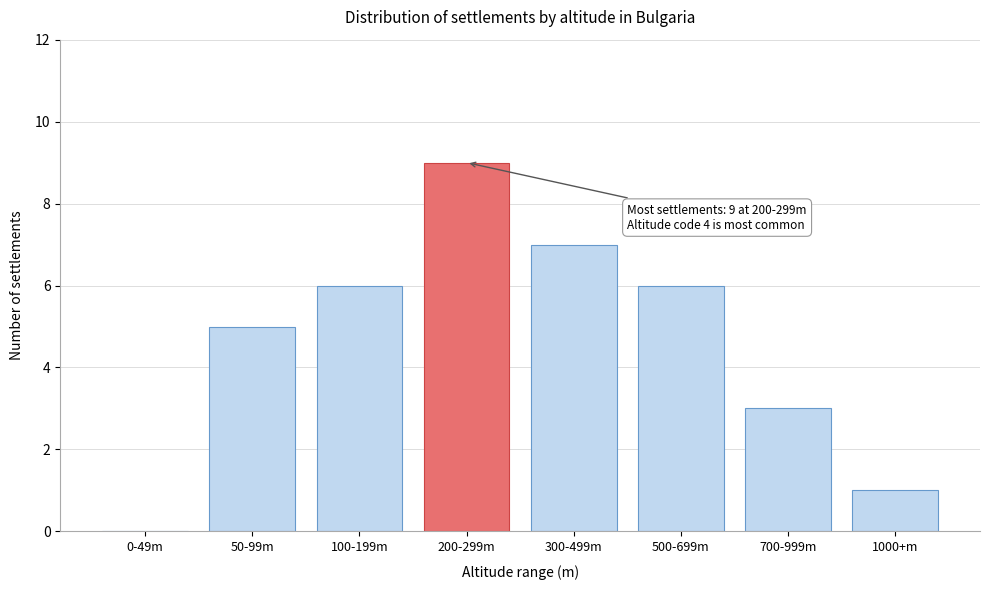

Reading left to right, list all the values displayed in this chart.

0-49m=0	50-99m=5	100-199m=6	200-299m=9	300-499m=7	500-699m=6	700-999m=3	1000+m=1